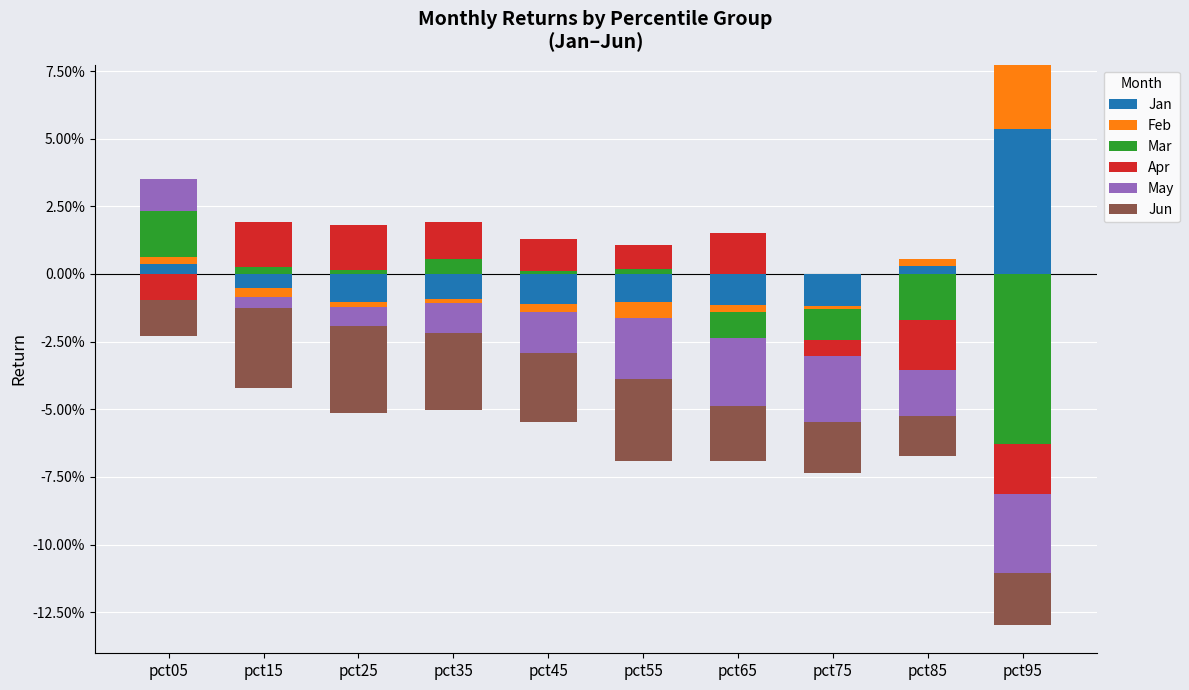

The Jan series shows 0.0 at pct55. True or false?

False